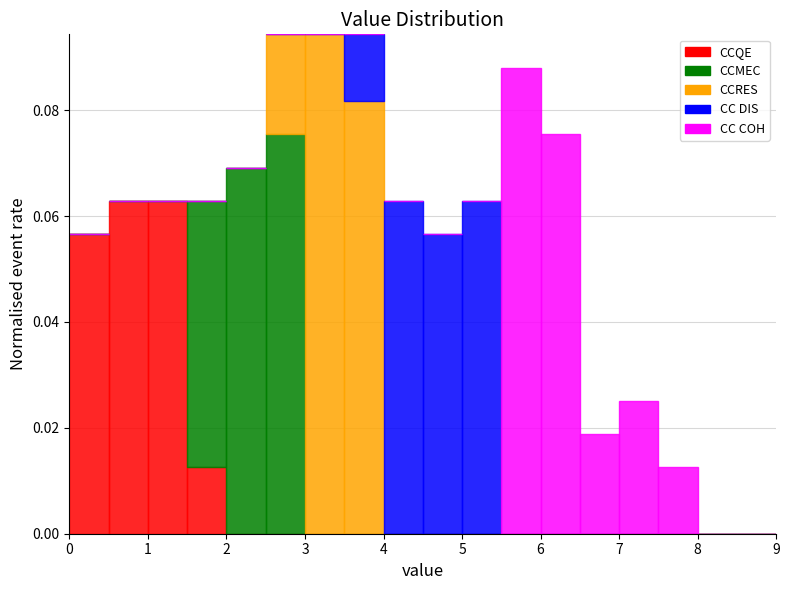

Reading left to right, transcribe this chart: for each stacked bar, give the range it covers on the x-axis and its total height. The values are not printed on the chart, so give them approximately, as read against the axis.

0.0 to 0.5: 0.056
0.5 to 1.0: 0.062
1.0 to 1.5: 0.062
1.5 to 2.0: 0.062
2.0 to 2.5: 0.070
2.5 to 3.0: 0.094
3.0 to 3.5: 0.094
3.5 to 4.0: 0.094
4.0 to 4.5: 0.062
4.5 to 5.0: 0.056
5.0 to 5.5: 0.062
5.5 to 6.0: 0.088
6.0 to 6.5: 0.076
6.5 to 7.0: 0.018
7.0 to 7.5: 0.026
7.5 to 8.0: 0.012
8.0 to 8.5: 0
8.5 to 9.0: 0